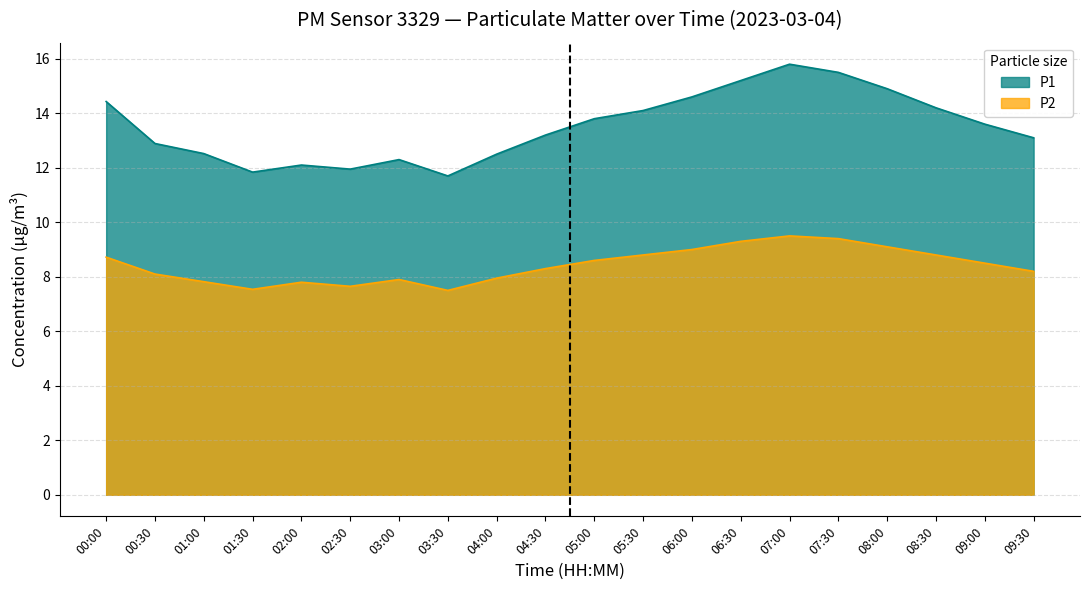

What is the sum of all P2 values?

168.5